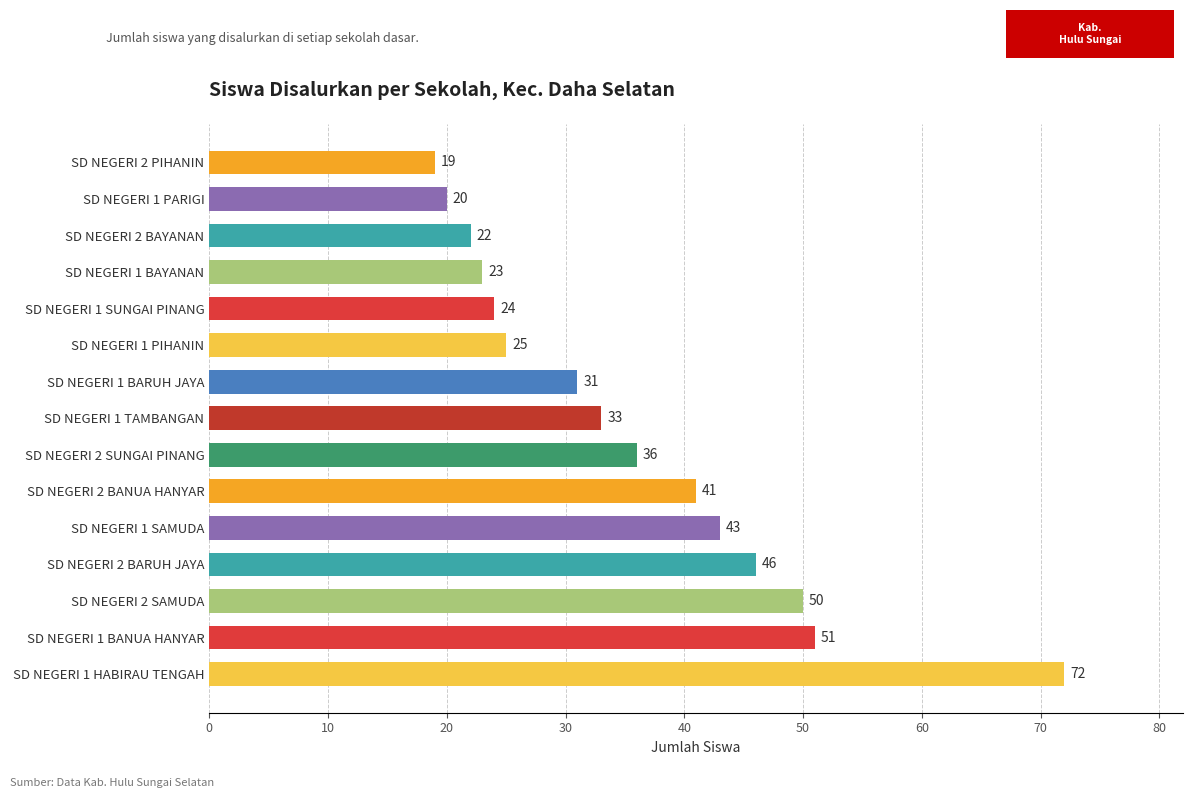

Reading bottom to top, transcribe all the data shown in this chart.

72	51	50	46	43	41	36	33	31	25	24	23	22	20	19